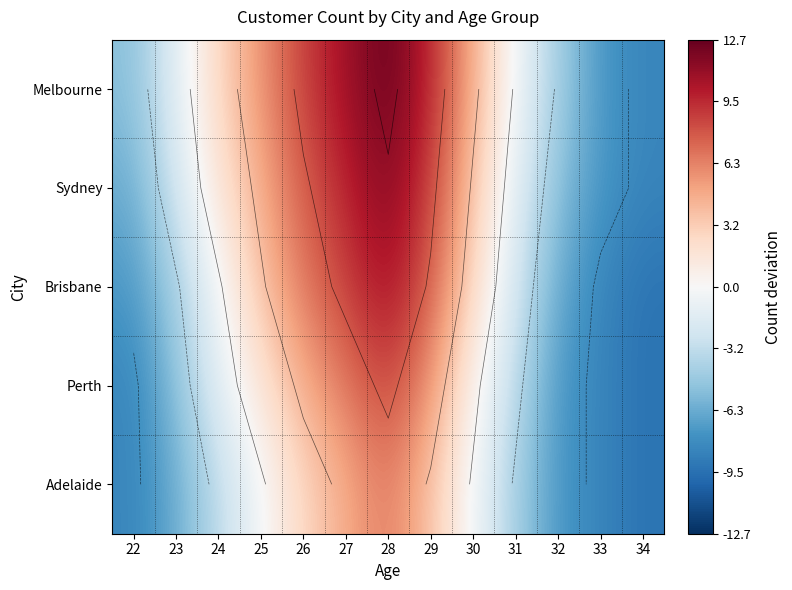

What is the difference between the maximum and minimum values in the Adelaide series?

16.0